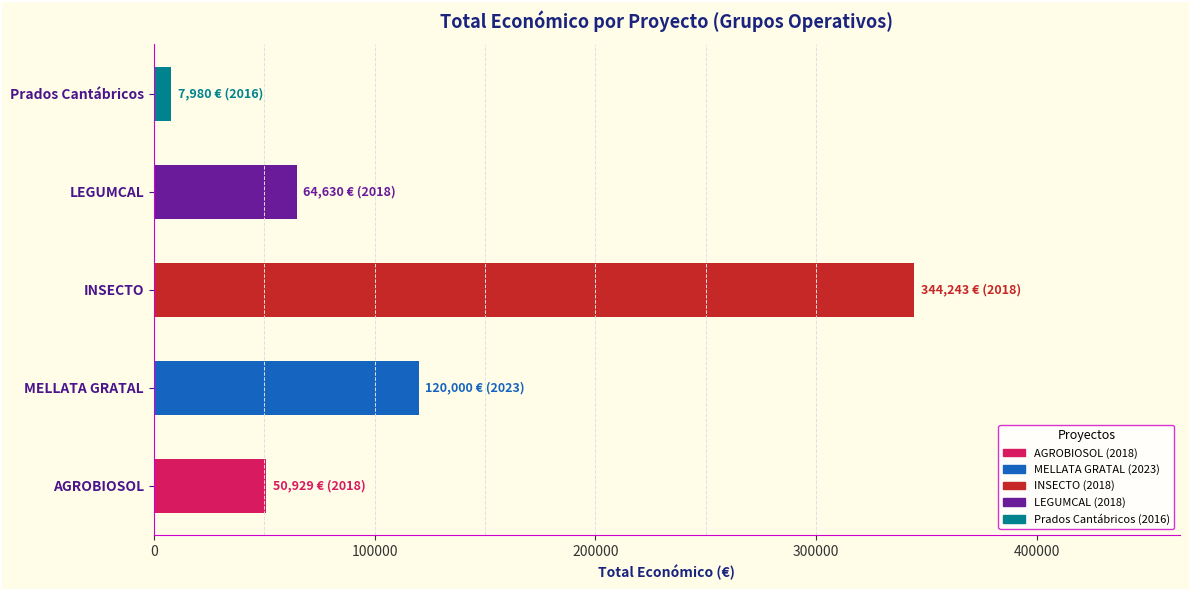

What is the difference between the maximum and minimum values?

336263